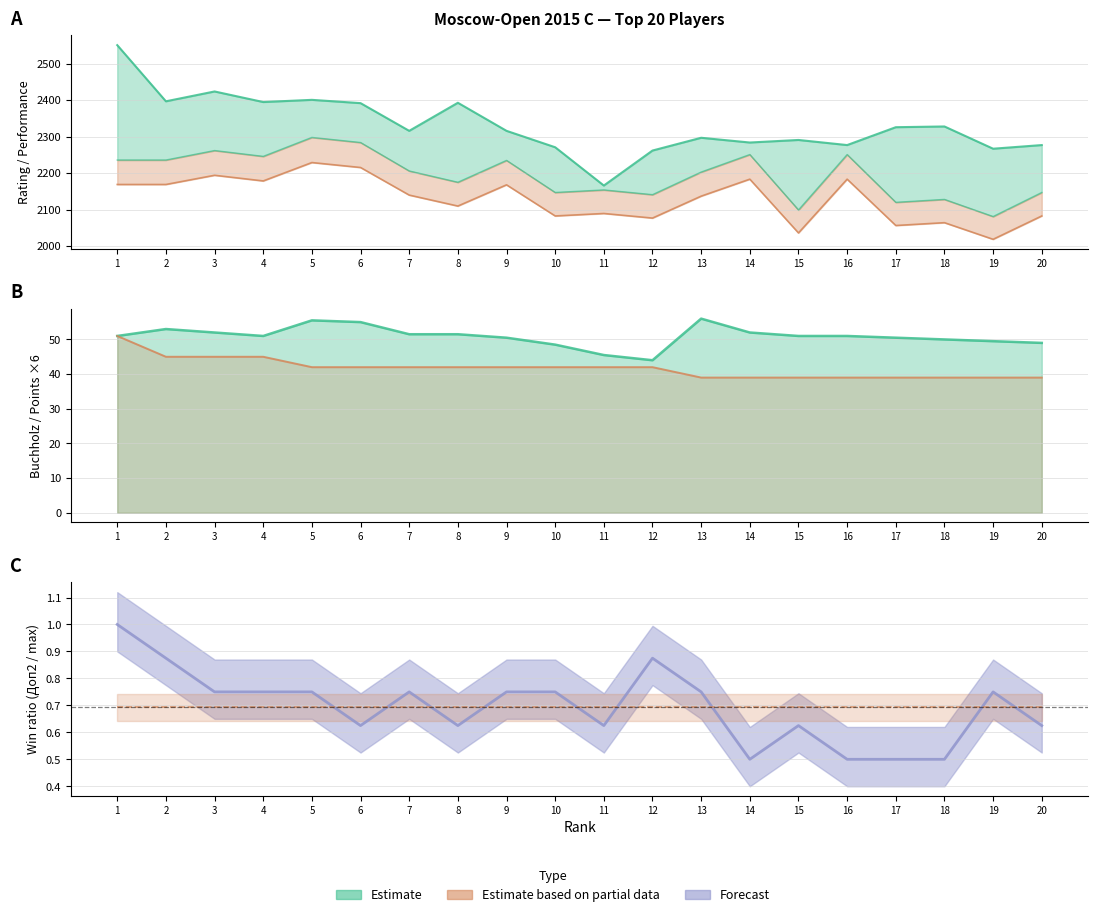

Reading left to right, extract all data points from this chart.

Points: 51.0	45.0	45.0	45.0	42.0	42.0	42.0	42.0	42.0	42.0	42.0	42.0	39.0	39.0	39.0	39.0	39.0	39.0	39.0	39.0
Doп1: 51.0	53.0	52.0	51.0	55.5	55.0	51.5	51.5	50.5	48.5	45.5	44.0	56.0	52.0	51.0	51.0	50.5	50.0	49.5	49.0
Doп2: 1.0	0.9	0.8	0.8	0.8	0.6	0.8	0.6	0.8	0.8	0.6	0.9	0.8	0.5	0.6	0.5	0.5	0.5	0.8	0.6